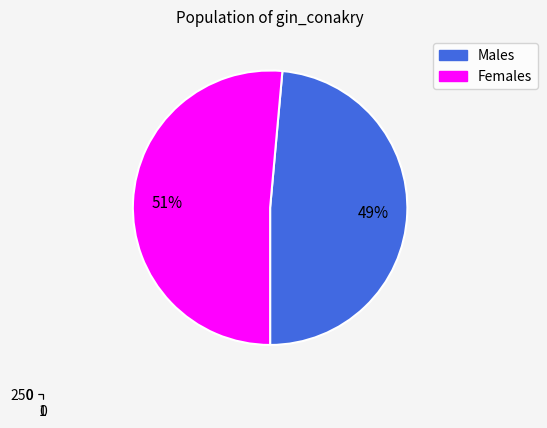

Count the number of slices in the pie.

2